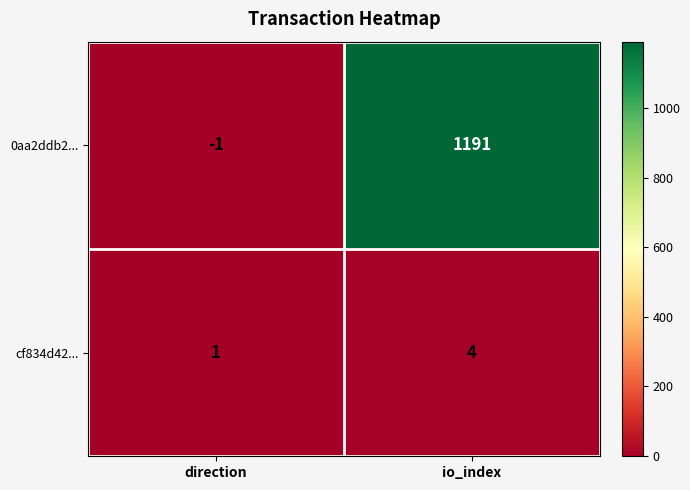

What is the maximum value for 0aa2ddb2...?

1191